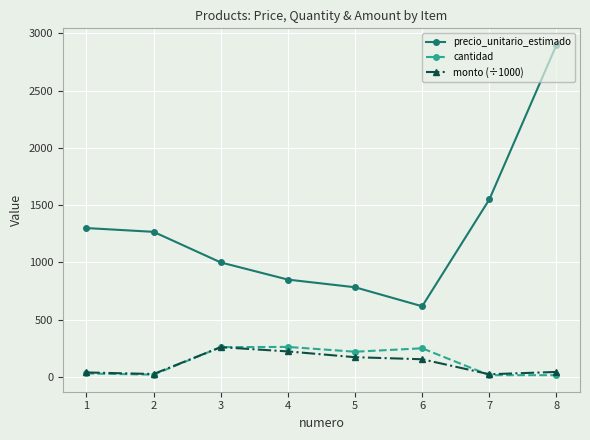

True or false: precio_unitario_estimado and cantidad intersect in this chart.

False